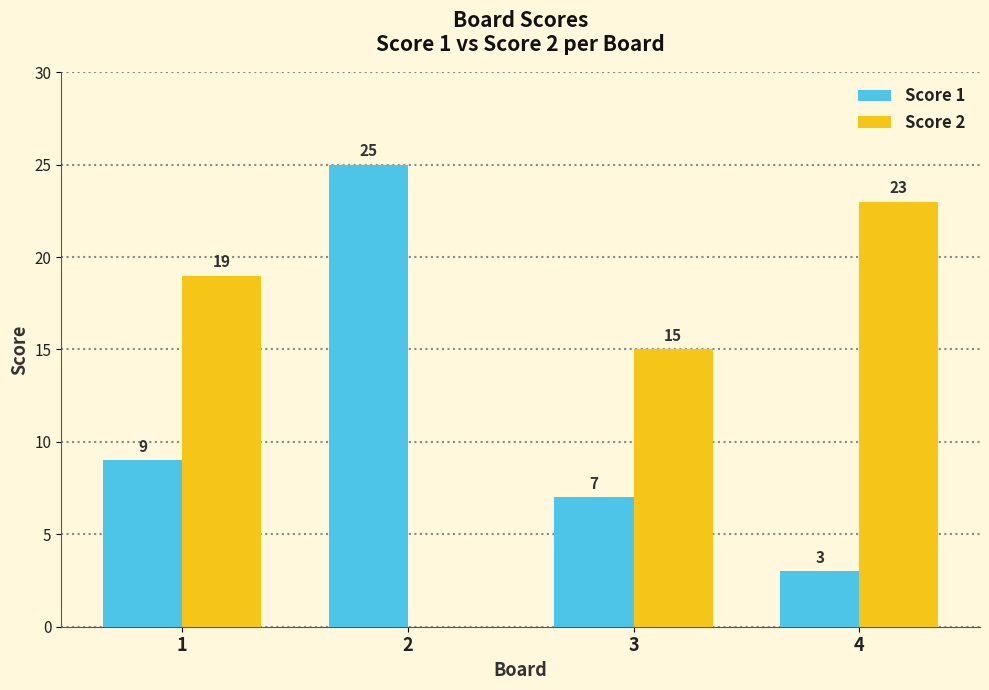

Is the value of Score 2 at 4 greater than the value of Score 1 at 4?

Yes